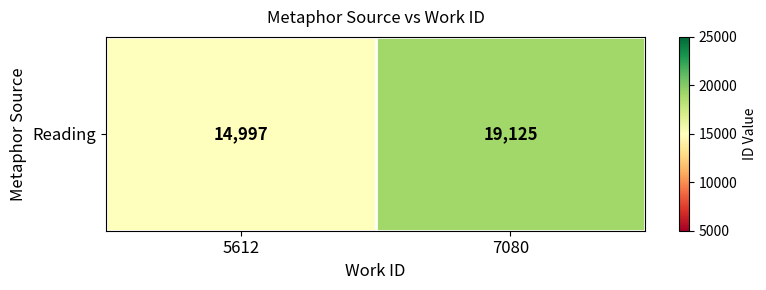

List the labels in order of value, largest first.

7080, 5612